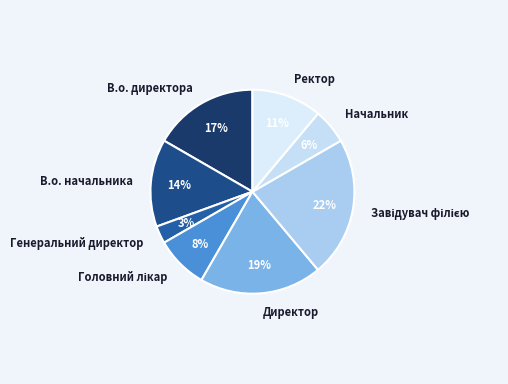

Which slice is the smallest?

Генеральний директор